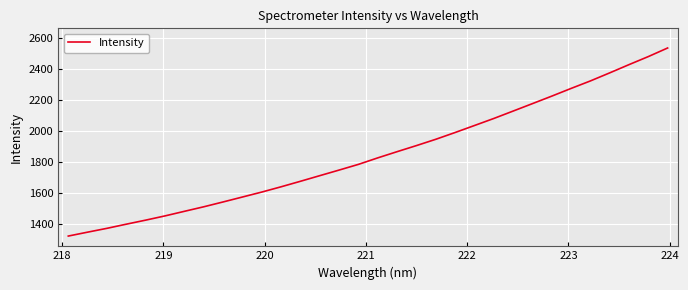

What is the smallest value displayed?

1324.5